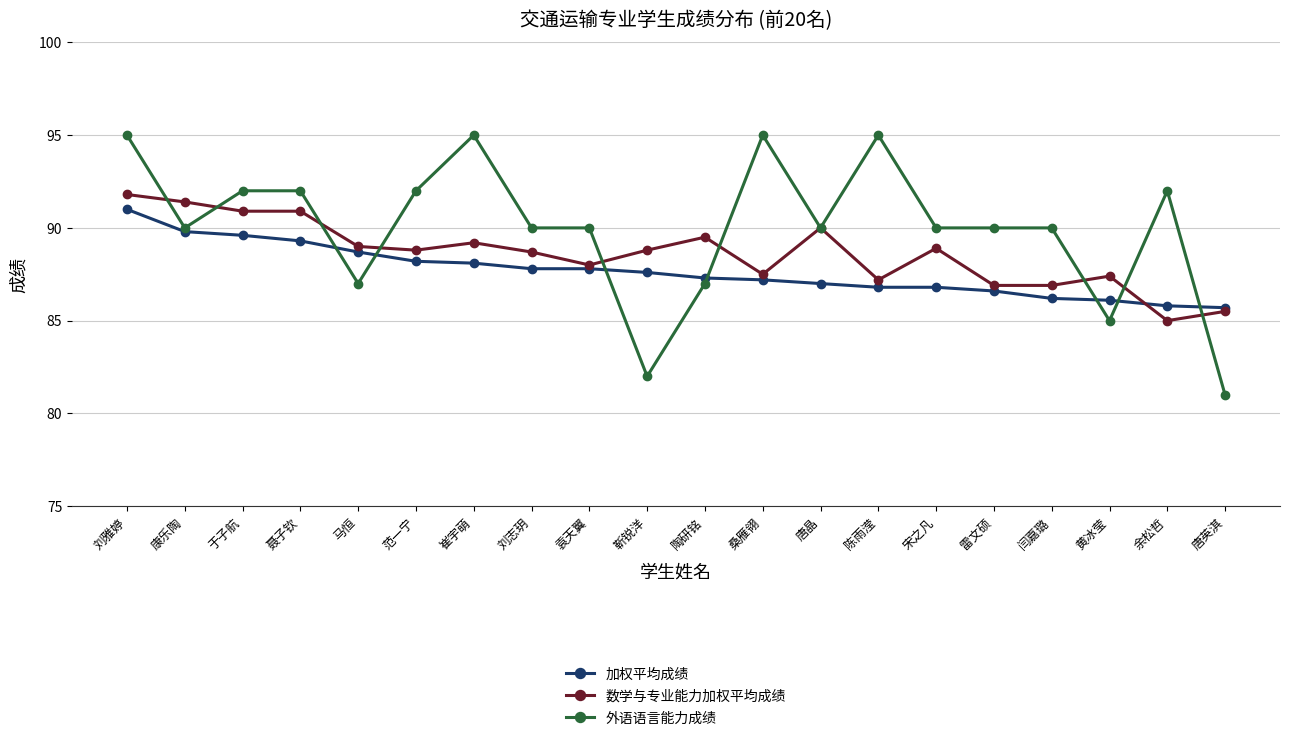

What position from the left is 宋之凡?

15